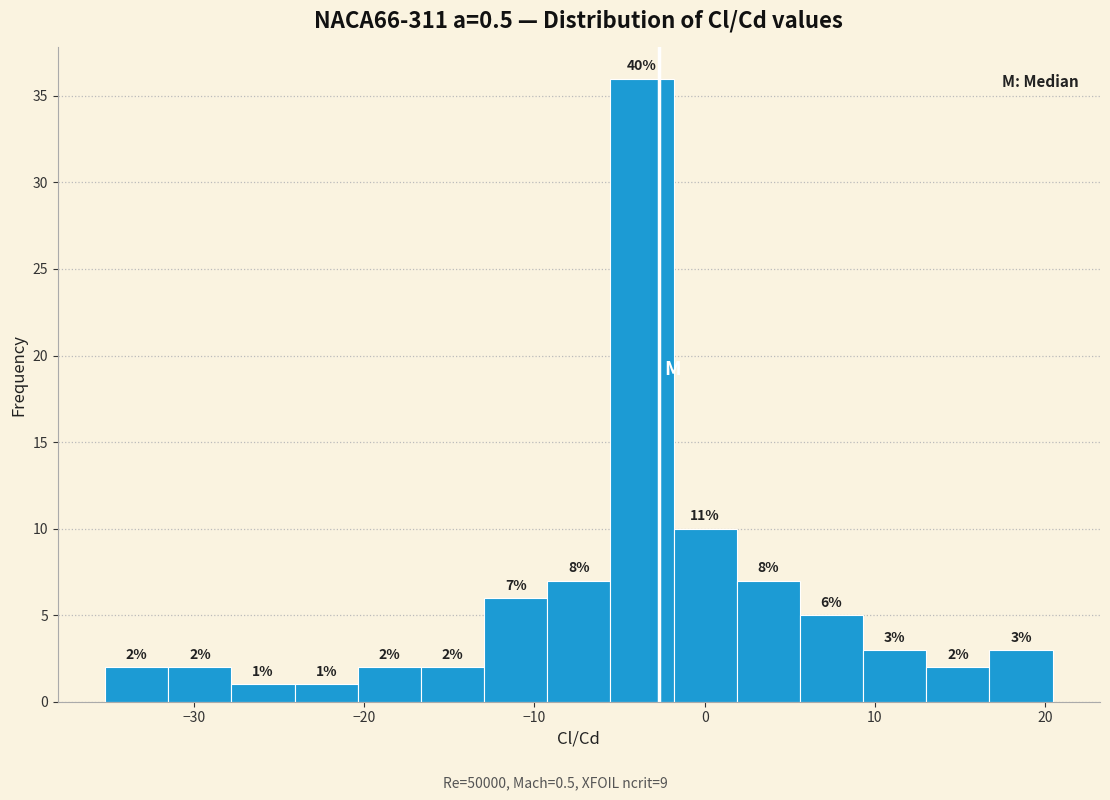

Around what value on the x-axis is the tallest bar? Give the approximate position of its centre, as read against the axis.

-4